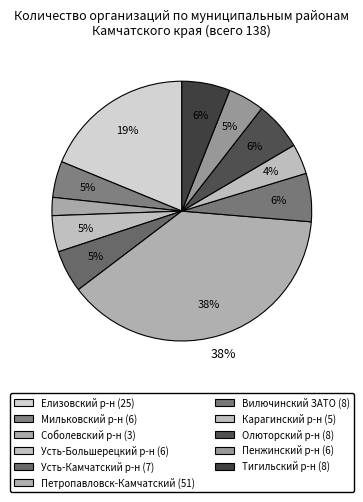

Count the number of slices in the pie.

11